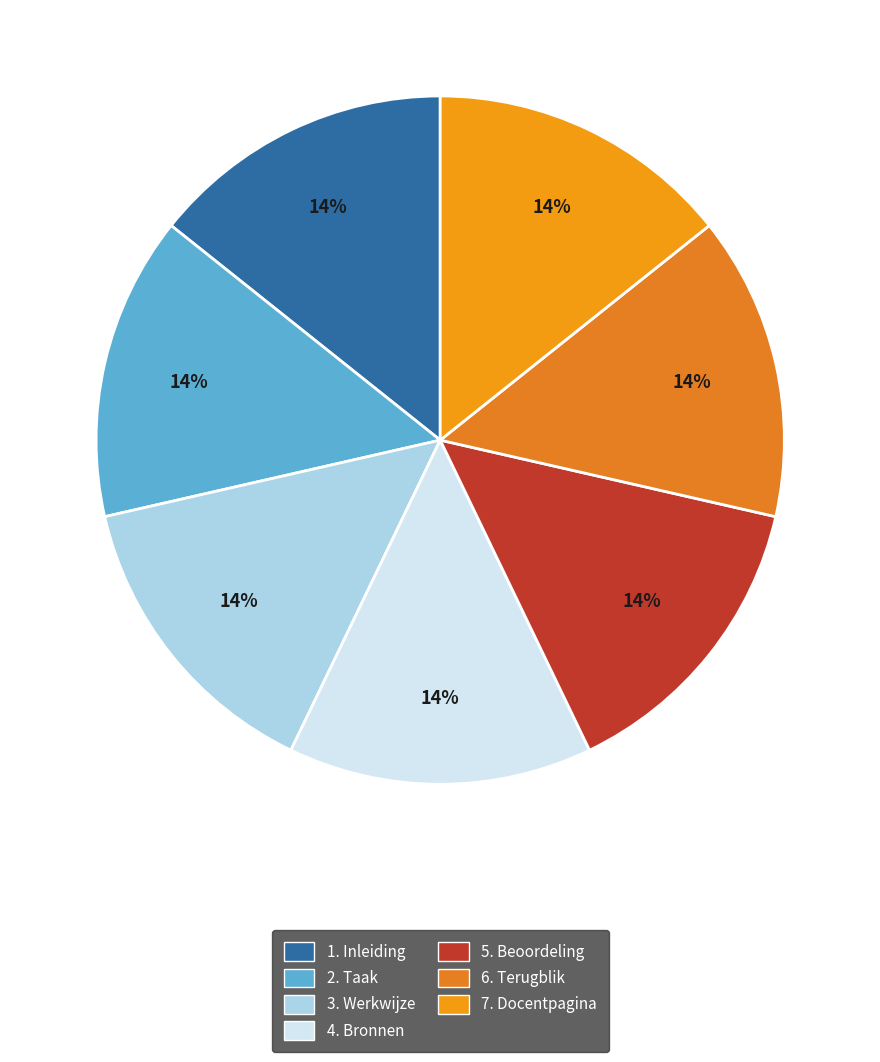

How many slices are in this pie chart?

7